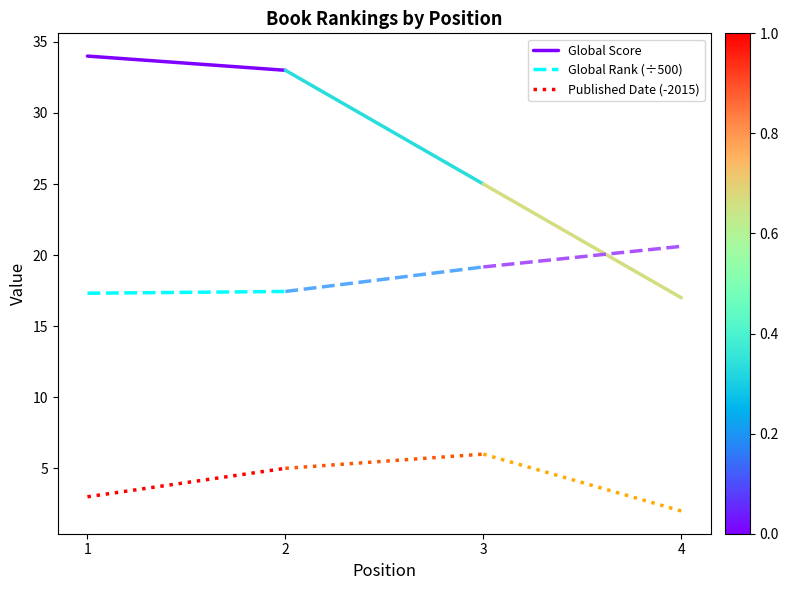

What is the average value of the Published Date (-2015) series?

4.0